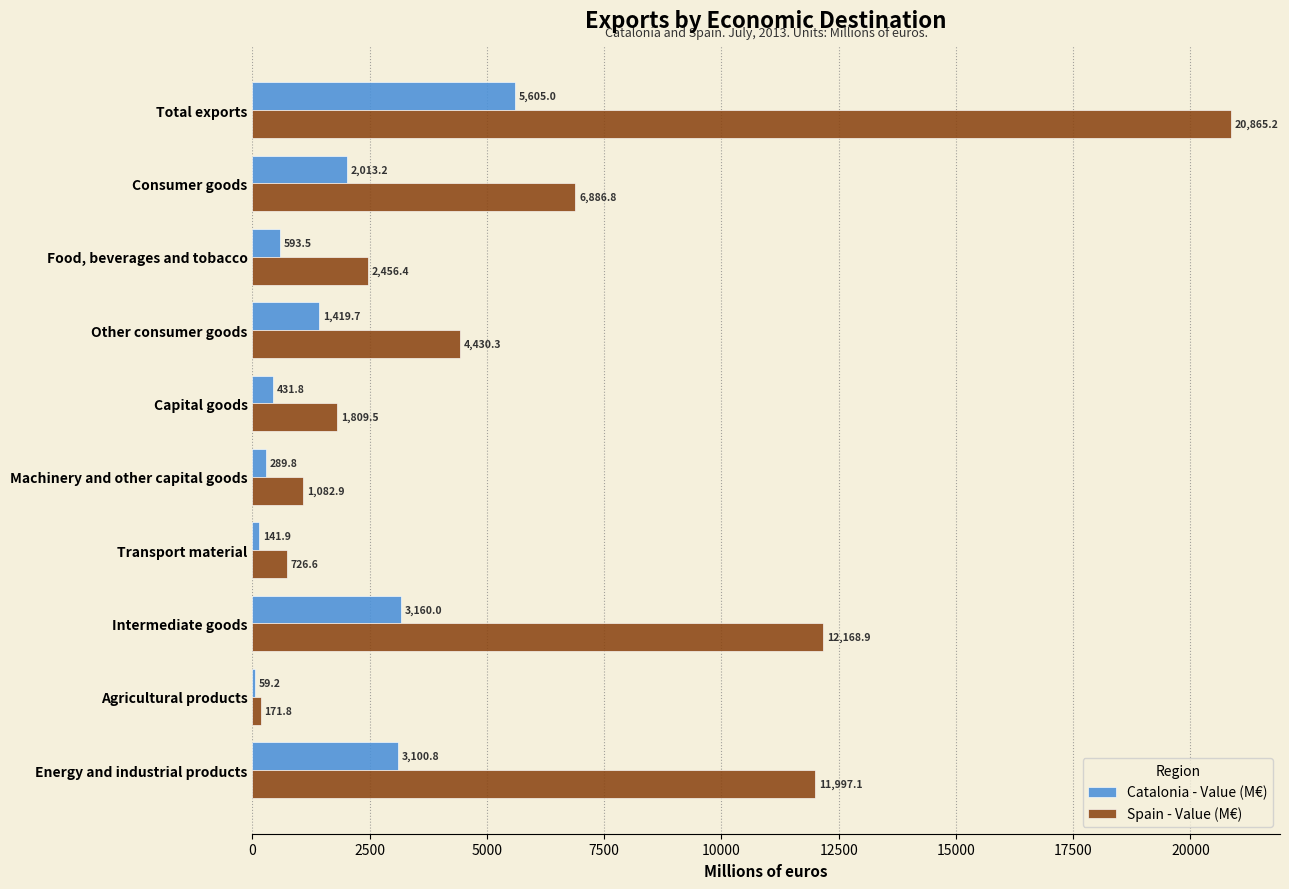

What is the average value of the Spain - Value (M€) series?

6259.6